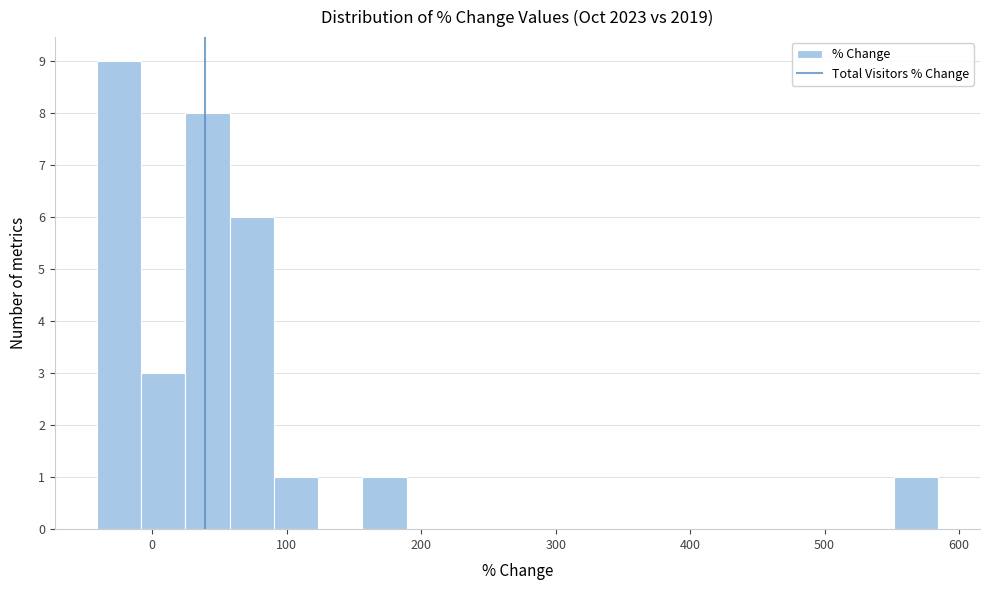

Read against the x-axis, roughly where is the centre of the tallest bar?

-20